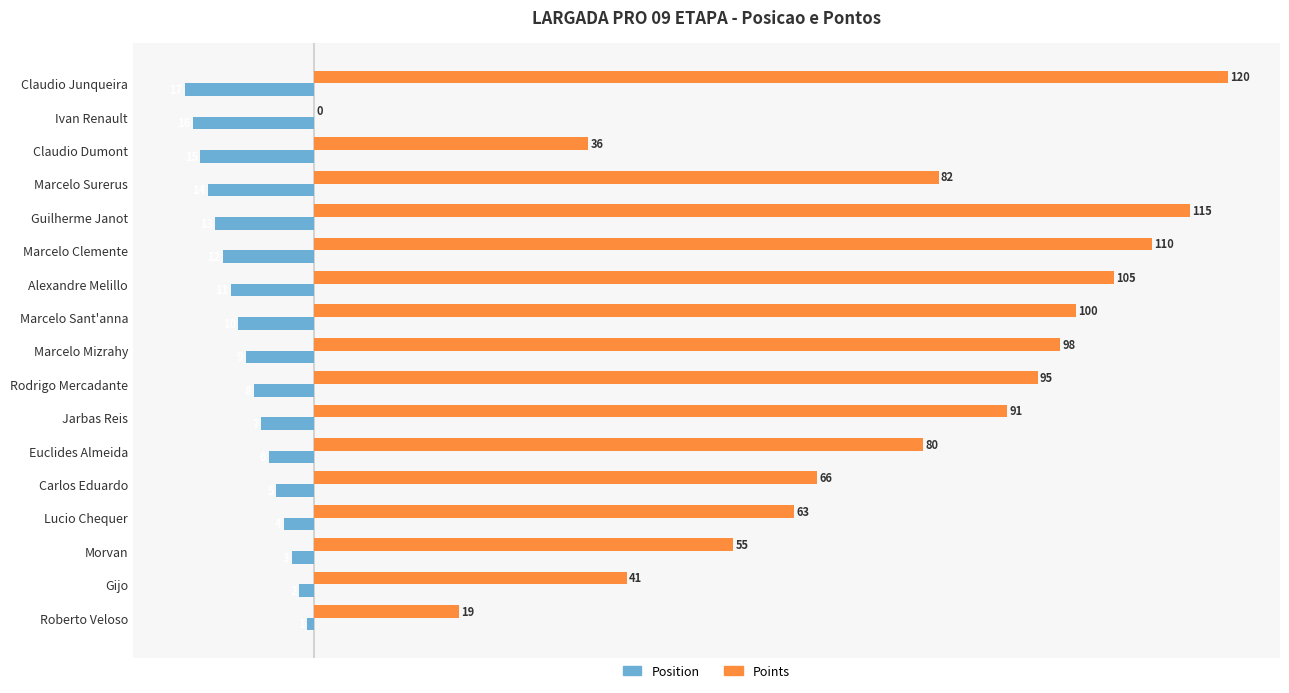

What is the maximum value for Points?

120